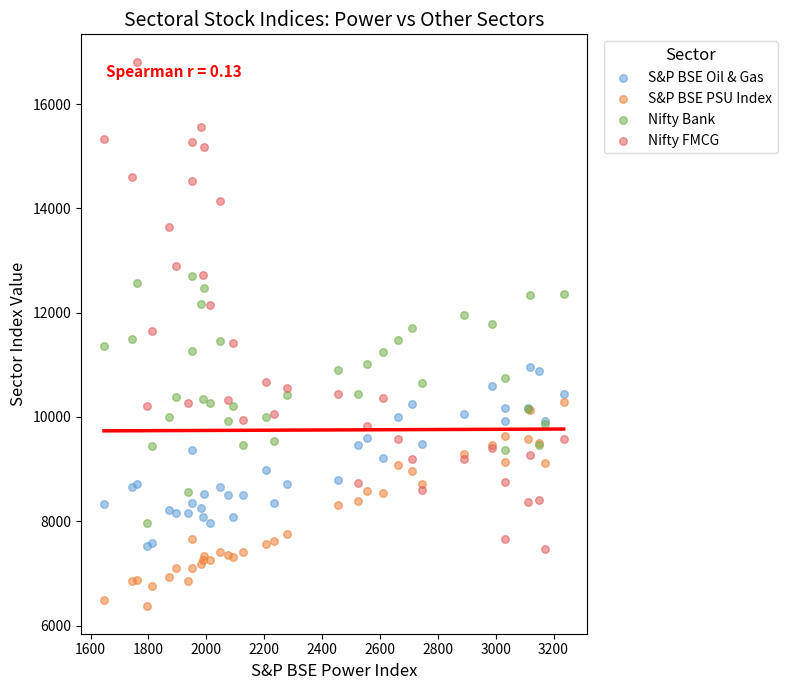

Which series has the widest spread of Y values?

Nifty FMCG